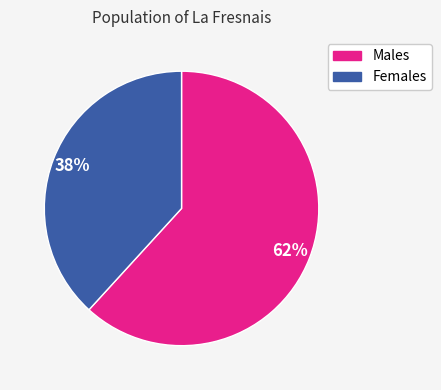

Is there a majority slice in this chart?

Yes